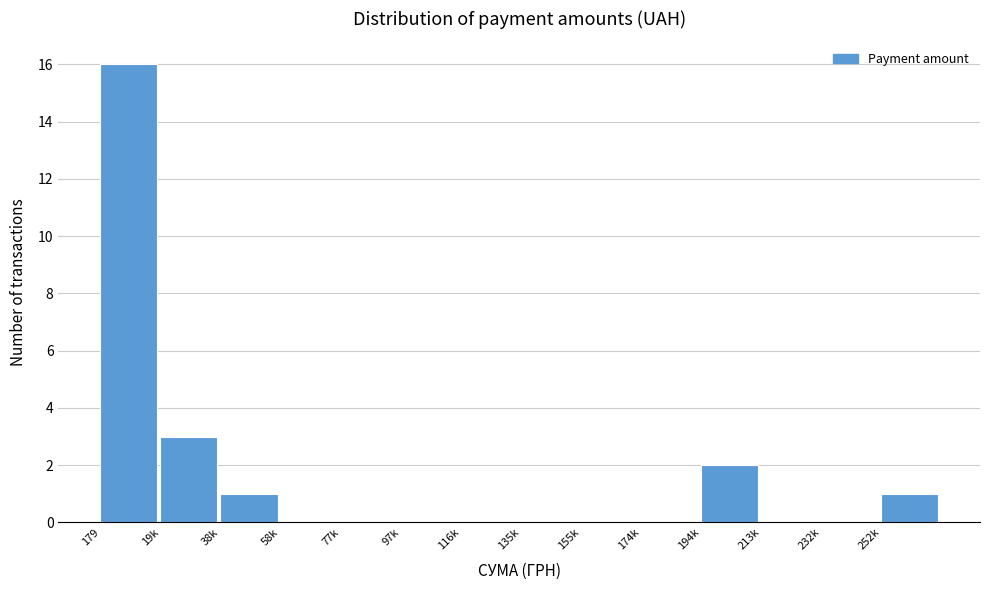

Reading left to right, list all the values displayed in this chart.

179=16	19k=3	38k=1	58k=0	77k=0	97k=0	116k=0	135k=0	155k=0	174k=0	194k=2	213k=0	232k=0	252k=1